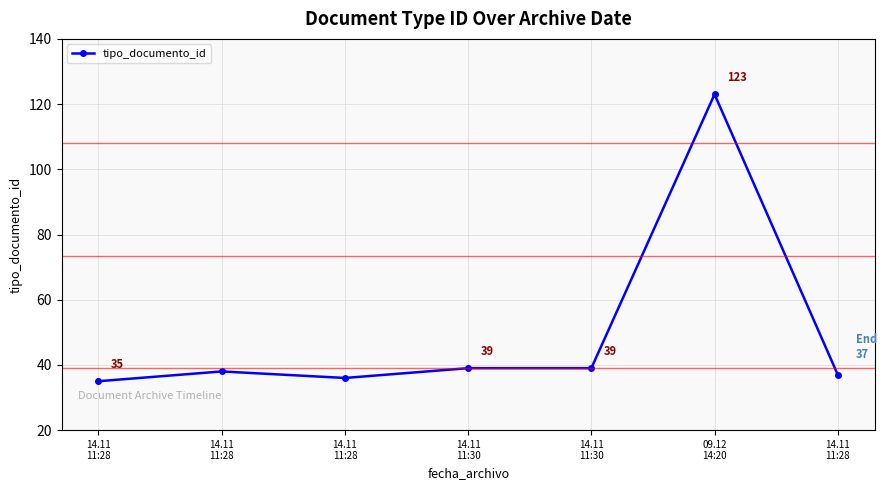

How many lines are shown in the chart?

1